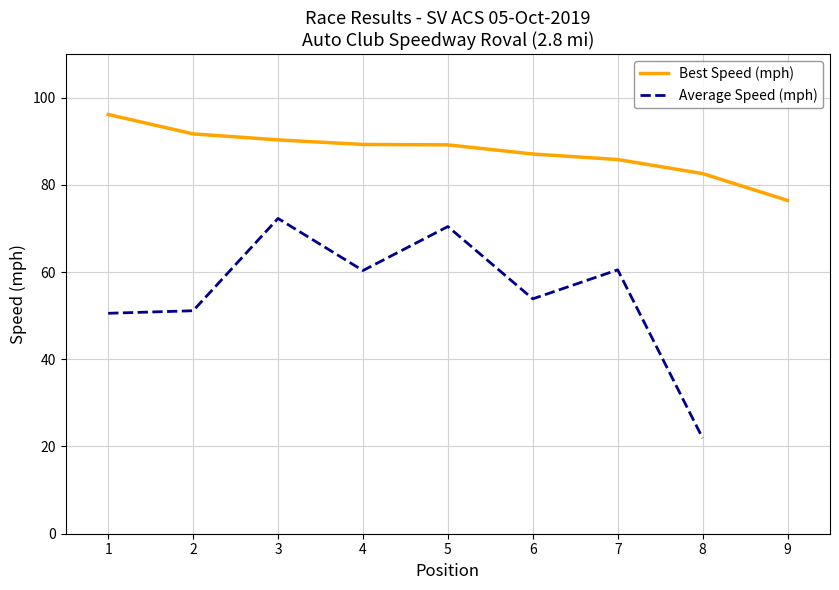

How many data points does each series have?

9